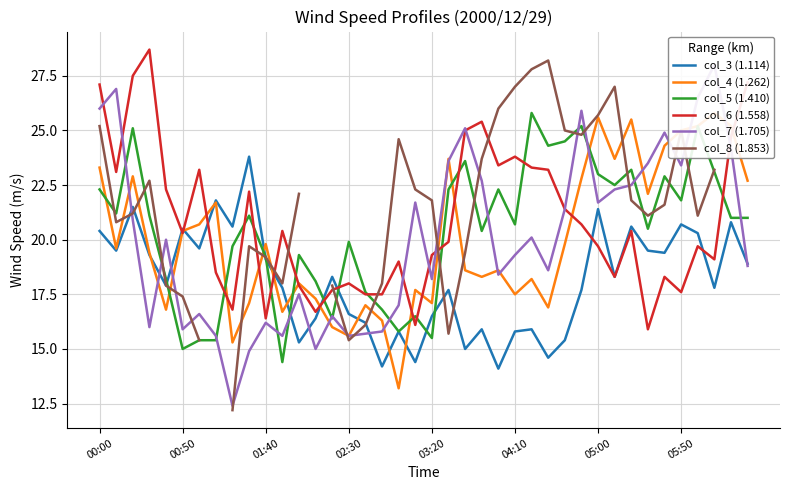

What is the highest value of the col_3 (1.114) series?

23.8